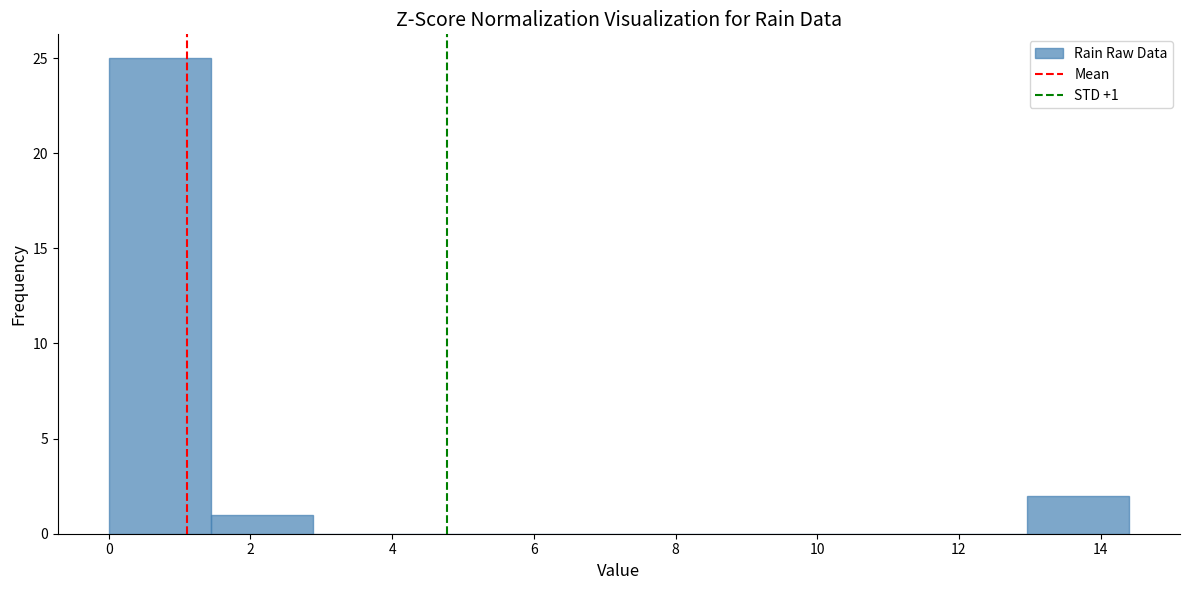

Which range on the x-axis has the tallest bar?

0.00 to 1.44